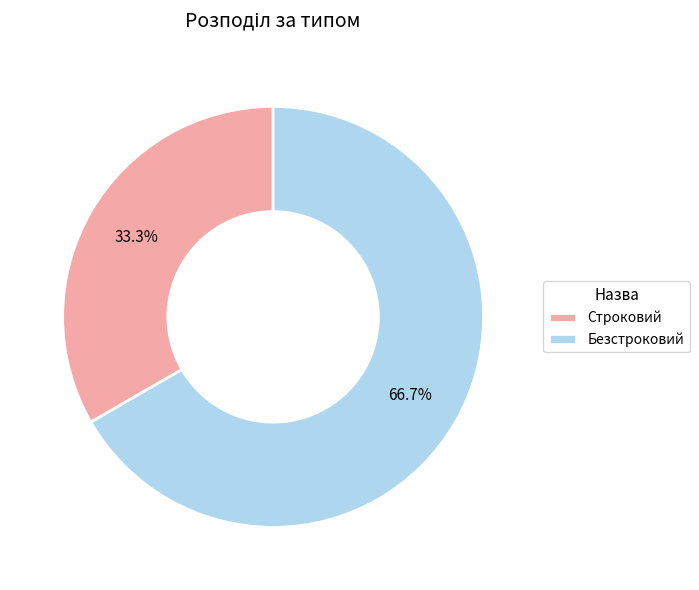

How much of the chart is everything except Строковий?

66.7%